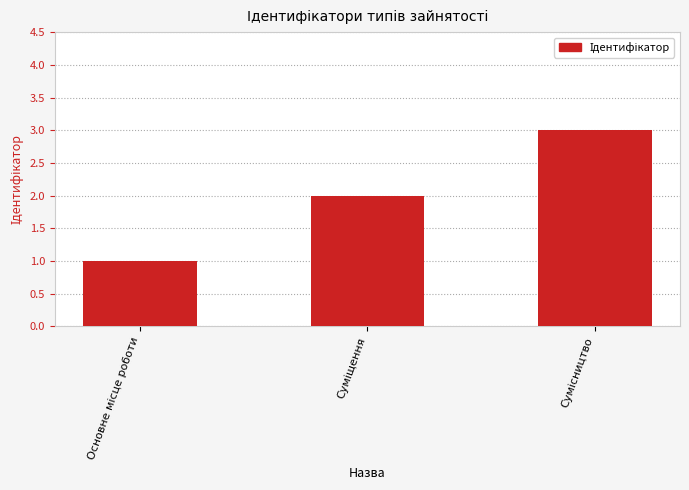

What is the greatest value displayed?

3